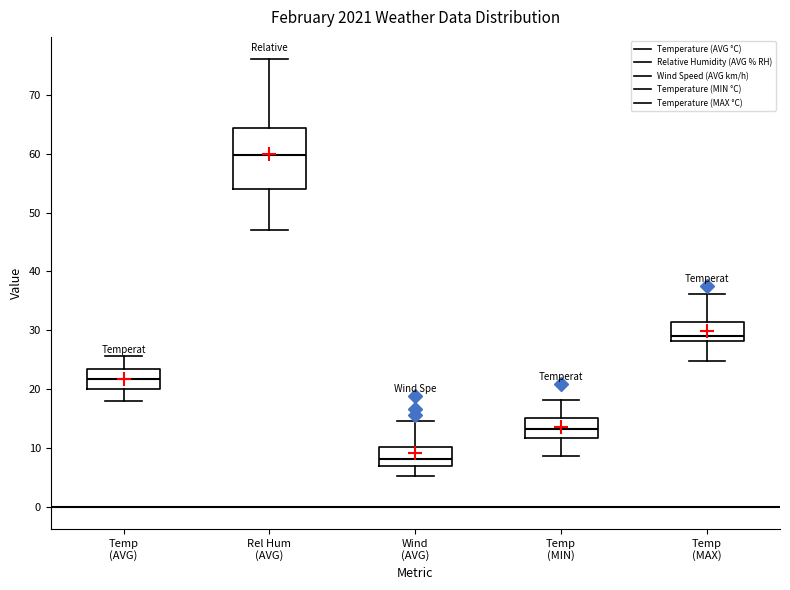

Which box is the tallest, from its lower edge to its upper edge?

Rel Hum (AVG)